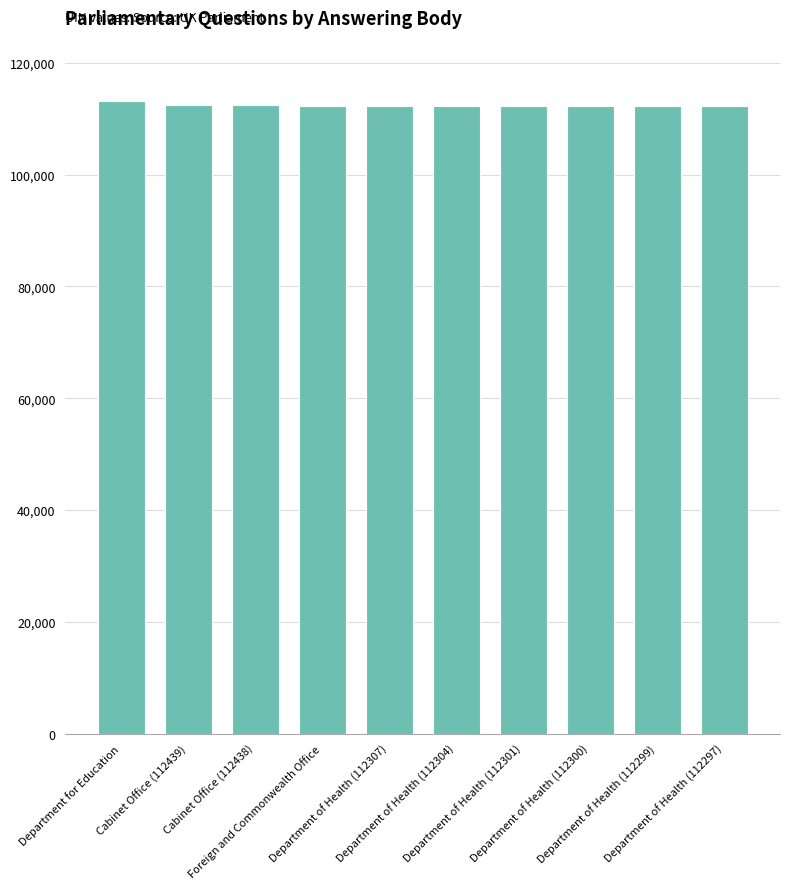

What is the greatest value displayed?

113156